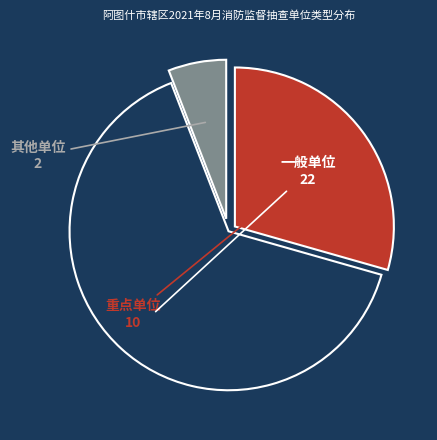

How many slices are in this pie chart?

3